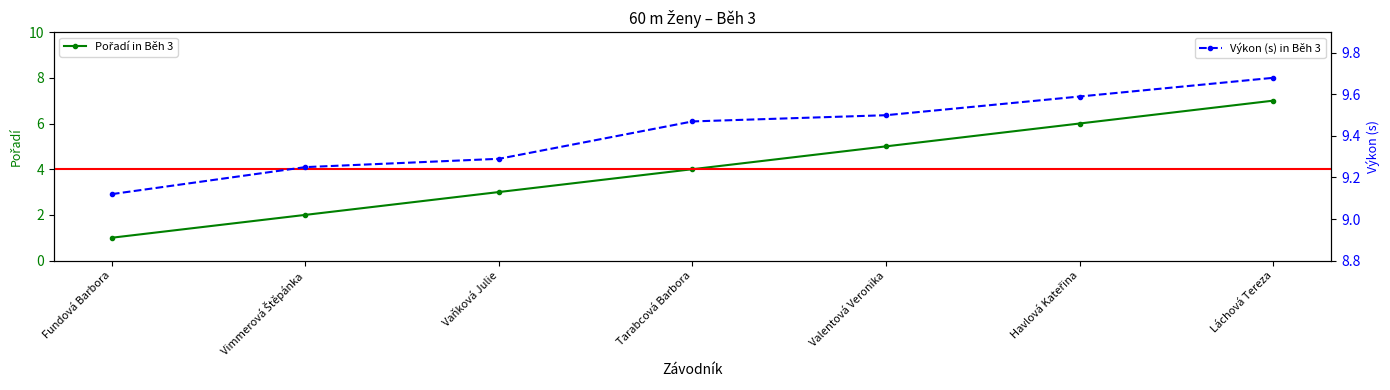

Which series has the largest total across all categories?

Výkon (s) in Běh 3